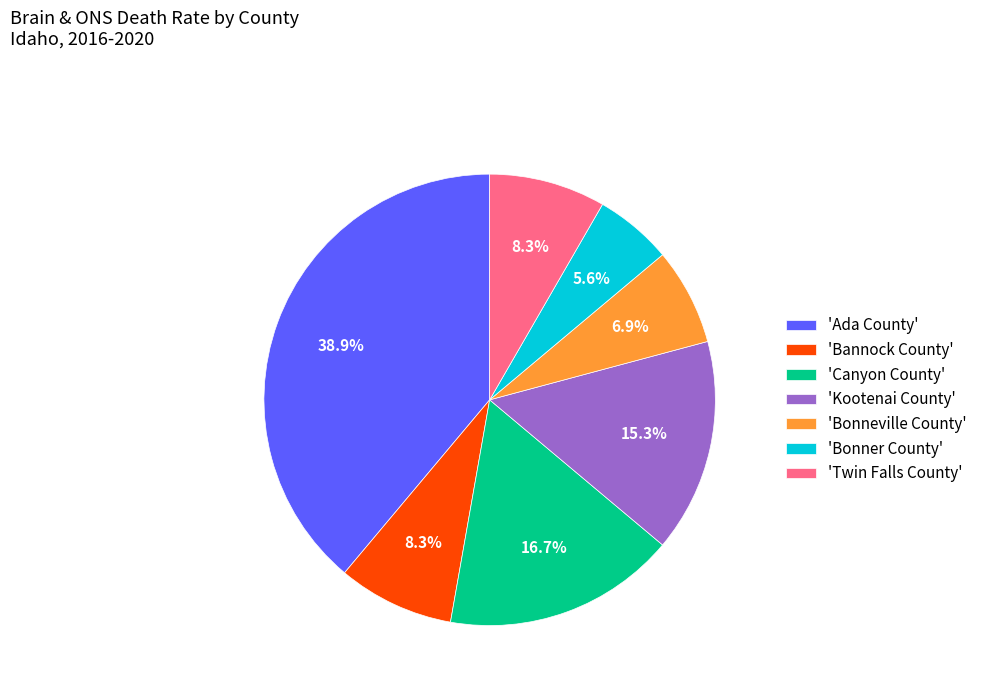

Is there any slice that represents more than half of the pie?

No